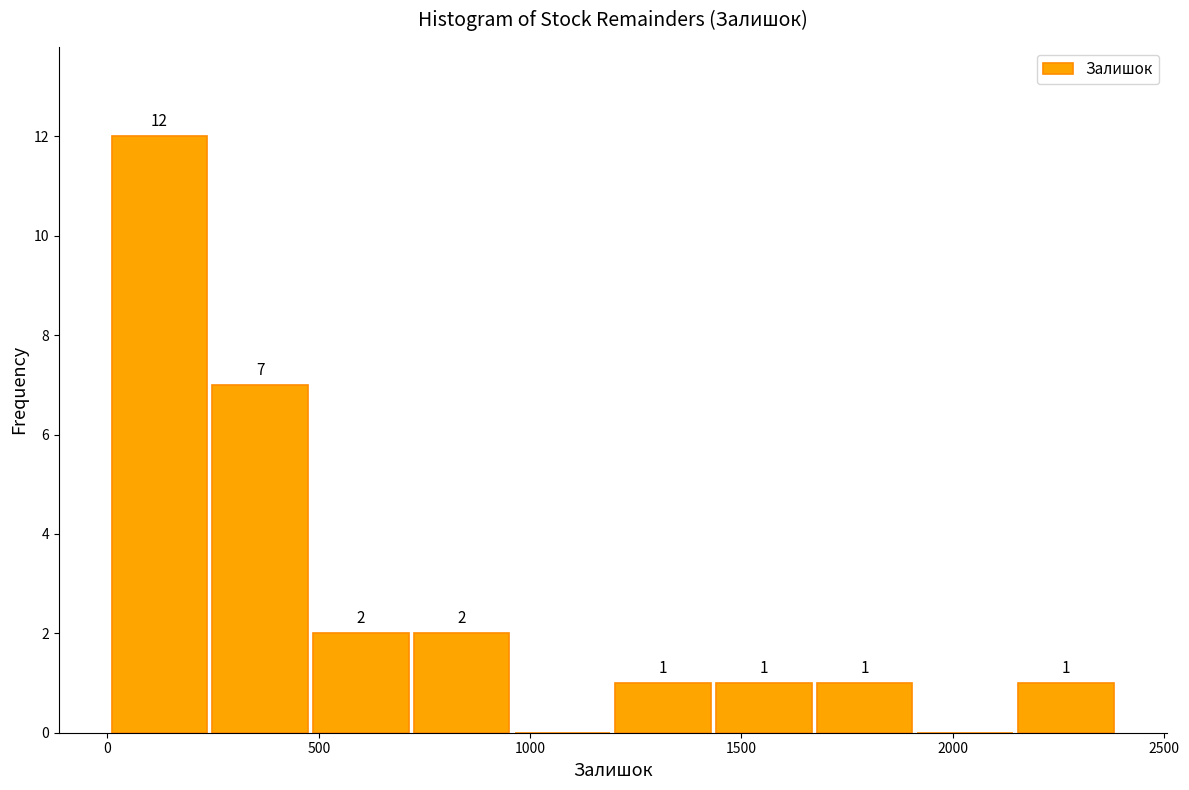

Which range on the x-axis has the tallest bar?

0 to 250